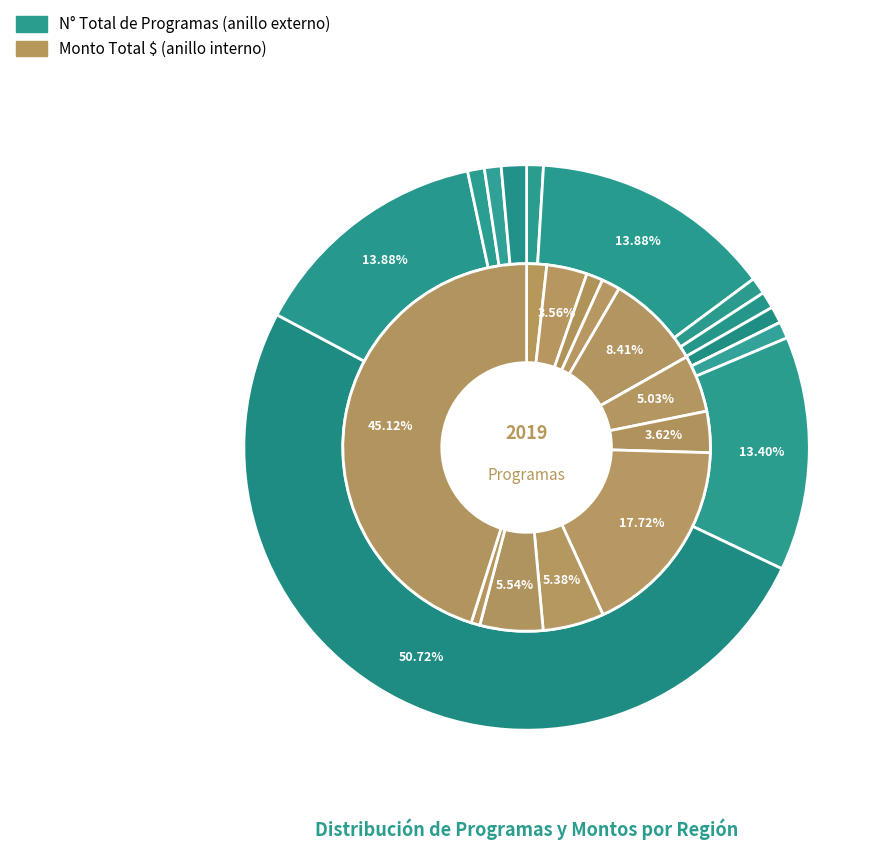

Between Ñuble and Biobío, which series saw the biggest shift?

Monto Total